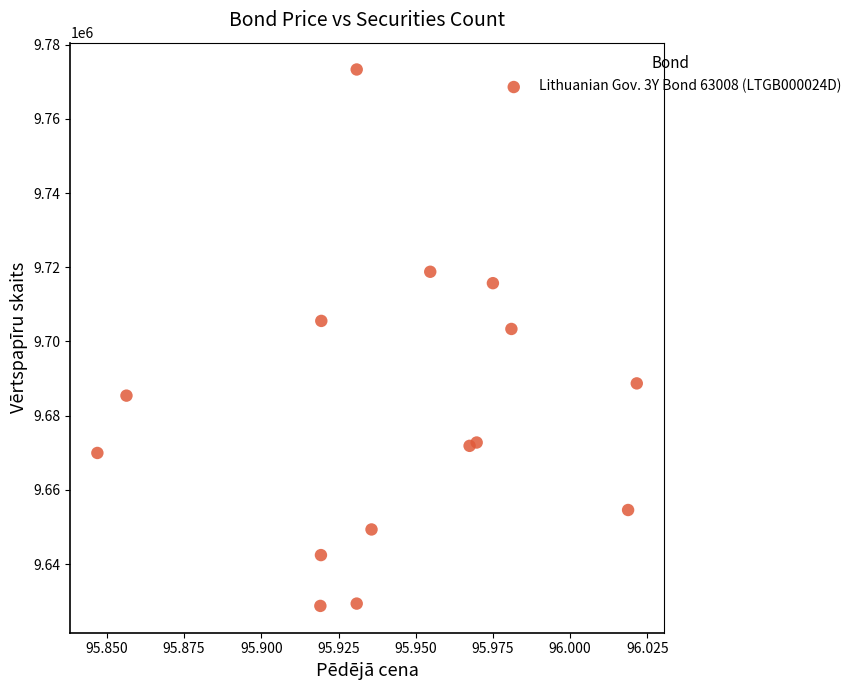

What is the range of Y values (max minus min)?

144519.8